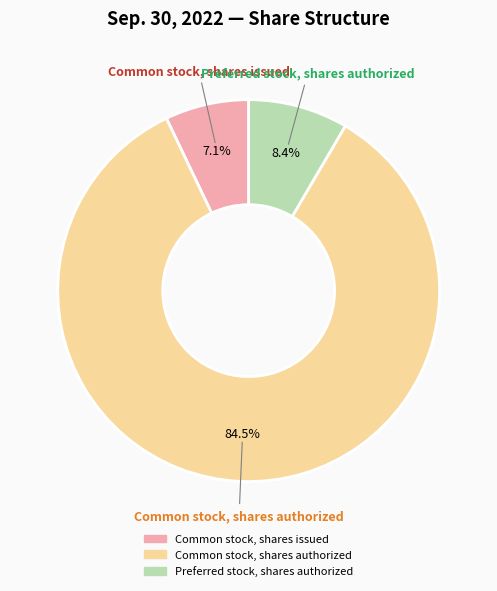

To the nearest percent, what is the combined percentage of Preferred stock, shares authorized and Common stock, shares issued?

16%